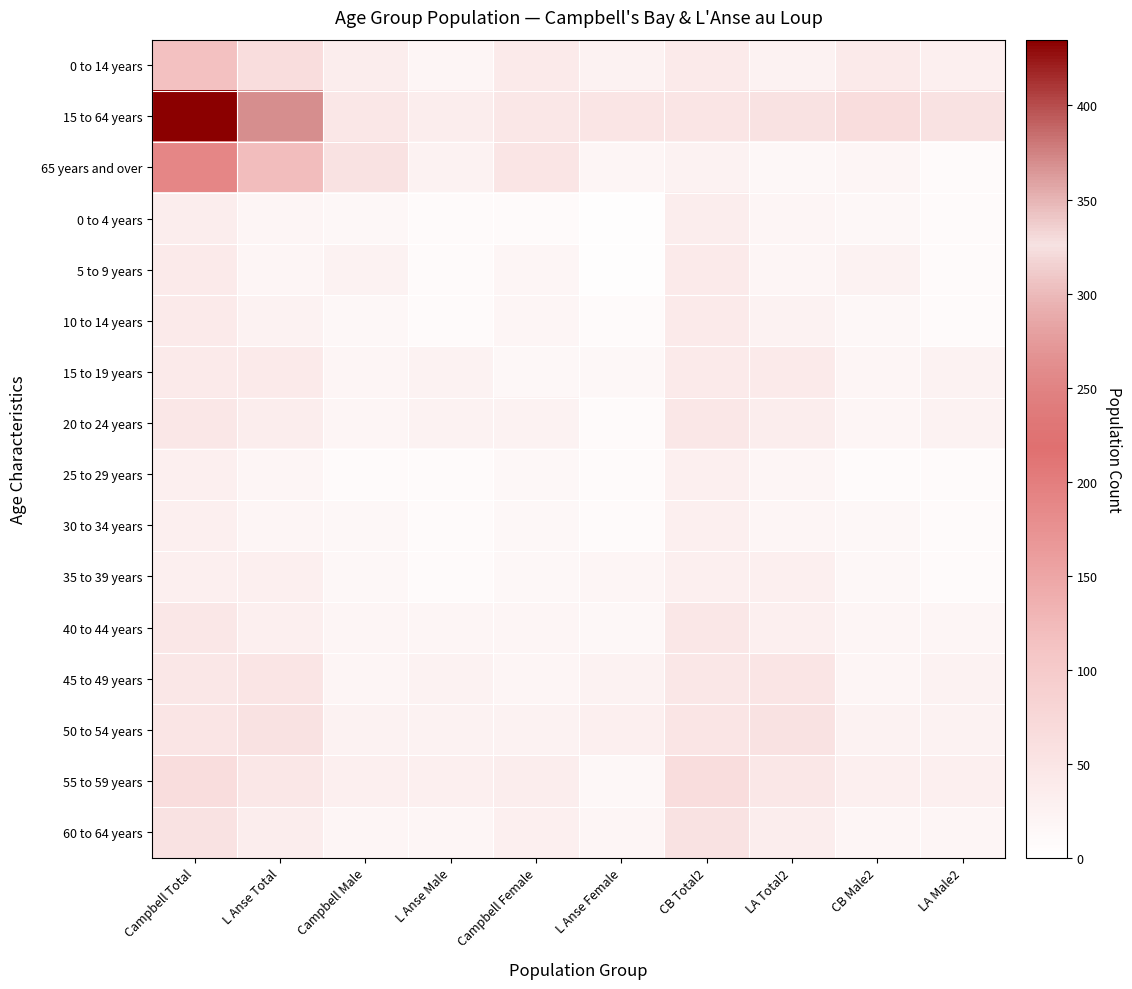

Reading left to right, extract all data points from this chart.

0 to 14 years: Campbell Total=115	L Anse Total=65	Campbell Male=35	L Anse Male=20	Campbell Female=40	L Anse Female=25	CB Total2=40	LA Total2=25	CB Male2=40	LA Male2=30
15 to 64 years: Campbell Total=435	L Anse Total=370	Campbell Male=45	L Anse Male=35	Campbell Female=45	L Anse Female=50	CB Total2=50	LA Total2=55	CB Male2=65	LA Male2=55
65 years and over: Campbell Total=190	L Anse Total=120	Campbell Male=55	L Anse Male=25	Campbell Female=50	L Anse Female=20	CB Total2=25	LA Total2=15	CB Male2=20	LA Male2=10
0 to 4 years: Campbell Total=35	L Anse Total=20	Campbell Male=15	L Anse Male=10	Campbell Female=10	L Anse Female=5	CB Total2=35	LA Total2=20	CB Male2=15	LA Male2=10
5 to 9 years: Campbell Total=40	L Anse Total=20	Campbell Male=25	L Anse Male=10	Campbell Female=20	L Anse Female=5	CB Total2=40	LA Total2=20	CB Male2=25	LA Male2=10
10 to 14 years: Campbell Total=40	L Anse Total=25	Campbell Male=15	L Anse Male=10	Campbell Female=20	L Anse Female=10	CB Total2=40	LA Total2=25	CB Male2=15	LA Male2=10
15 to 19 years: Campbell Total=40	L Anse Total=40	Campbell Male=20	L Anse Male=25	Campbell Female=15	L Anse Female=15	CB Total2=40	LA Total2=40	CB Male2=20	LA Male2=25
20 to 24 years: Campbell Total=45	L Anse Total=35	Campbell Male=20	L Anse Male=25	Campbell Female=25	L Anse Female=10	CB Total2=45	LA Total2=35	CB Male2=20	LA Male2=25
25 to 29 years: Campbell Total=30	L Anse Total=20	Campbell Male=10	L Anse Male=10	Campbell Female=15	L Anse Female=10	CB Total2=30	LA Total2=20	CB Male2=10	LA Male2=10
30 to 34 years: Campbell Total=30	L Anse Total=20	Campbell Male=15	L Anse Male=10	Campbell Female=15	L Anse Female=10	CB Total2=30	LA Total2=20	CB Male2=15	LA Male2=10
35 to 39 years: Campbell Total=30	L Anse Total=30	Campbell Male=15	L Anse Male=10	Campbell Female=15	L Anse Female=20	CB Total2=30	LA Total2=30	CB Male2=15	LA Male2=10
40 to 44 years: Campbell Total=45	L Anse Total=30	Campbell Male=20	L Anse Male=20	Campbell Female=20	L Anse Female=15	CB Total2=45	LA Total2=30	CB Male2=20	LA Male2=20
45 to 49 years: Campbell Total=45	L Anse Total=50	Campbell Male=20	L Anse Male=25	Campbell Female=20	L Anse Female=25	CB Total2=45	LA Total2=50	CB Male2=20	LA Male2=25
50 to 54 years: Campbell Total=50	L Anse Total=55	Campbell Male=25	L Anse Male=25	Campbell Female=25	L Anse Female=30	CB Total2=50	LA Total2=55	CB Male2=25	LA Male2=25
55 to 59 years: Campbell Total=65	L Anse Total=45	Campbell Male=30	L Anse Male=30	Campbell Female=35	L Anse Female=15	CB Total2=65	LA Total2=45	CB Male2=30	LA Male2=30
60 to 64 years: Campbell Total=55	L Anse Total=35	Campbell Male=20	L Anse Male=20	Campbell Female=30	L Anse Female=20	CB Total2=55	LA Total2=35	CB Male2=20	LA Male2=20